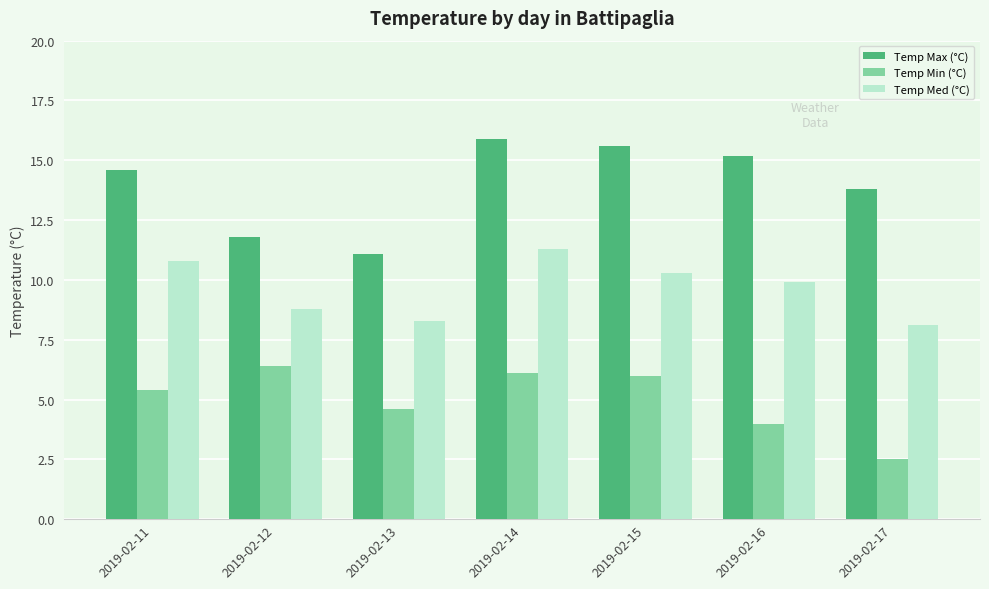

List the series in order of their peak value, lowest first.

Temp Min (°C), Temp Med (°C), Temp Max (°C)